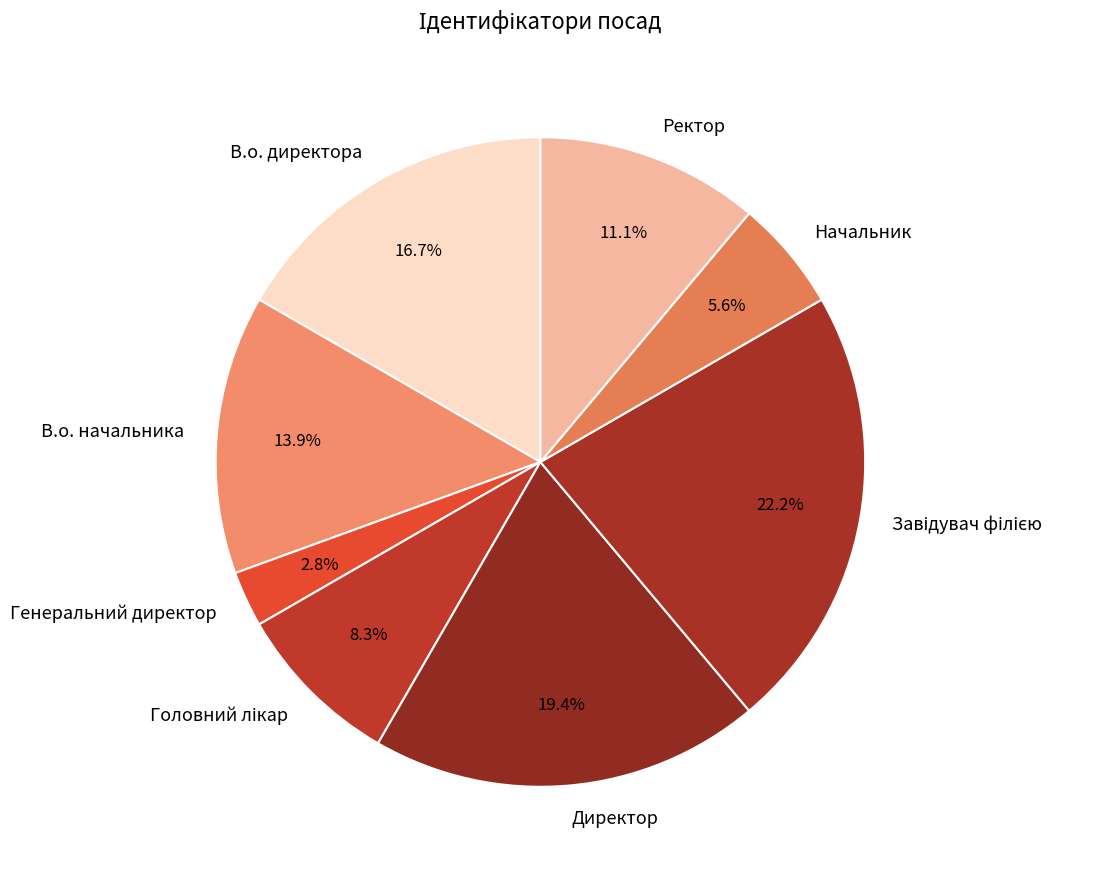

Which has a higher value, В.о. директора or В.о. начальника?

В.о. директора